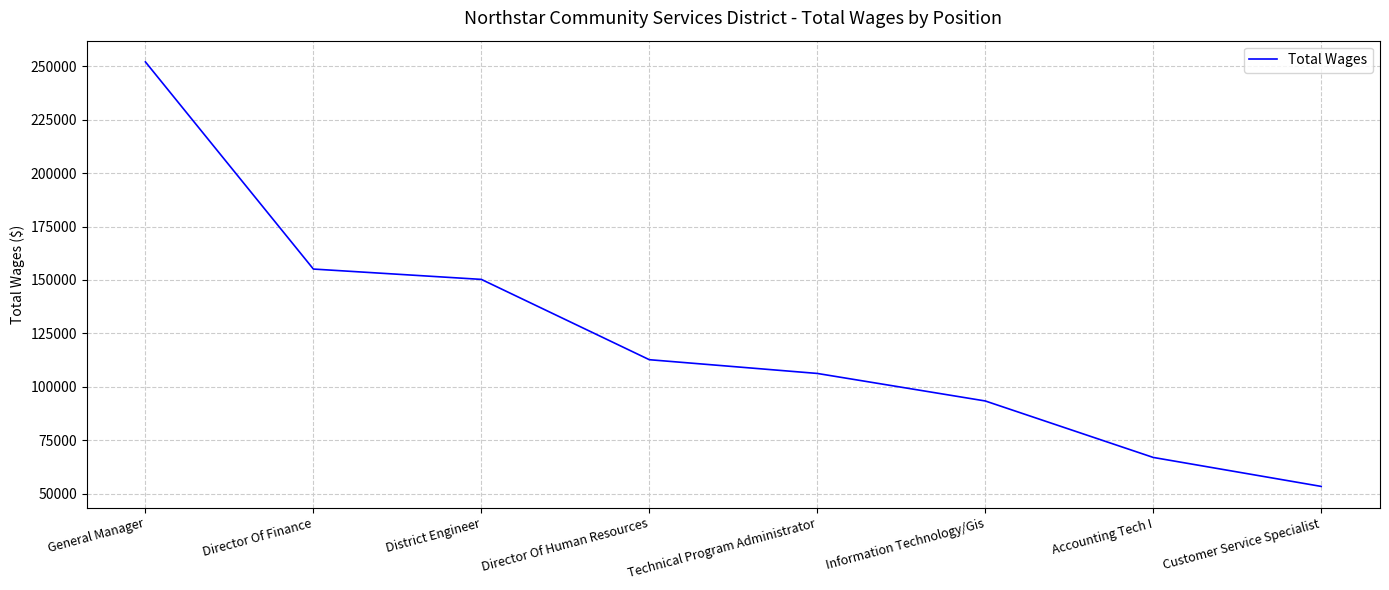

Reading right to left, transcribe all the data shown in this chart.

53354	66919	93358	106243	112679	150277	155117	252106